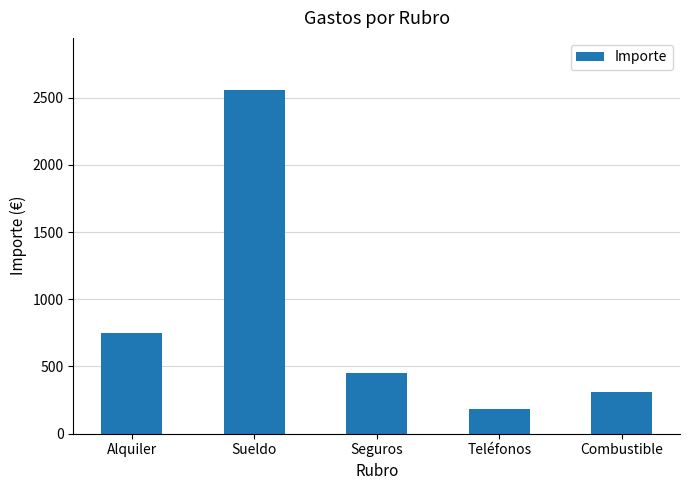

What is the value of the 3rd bar from the left?

450